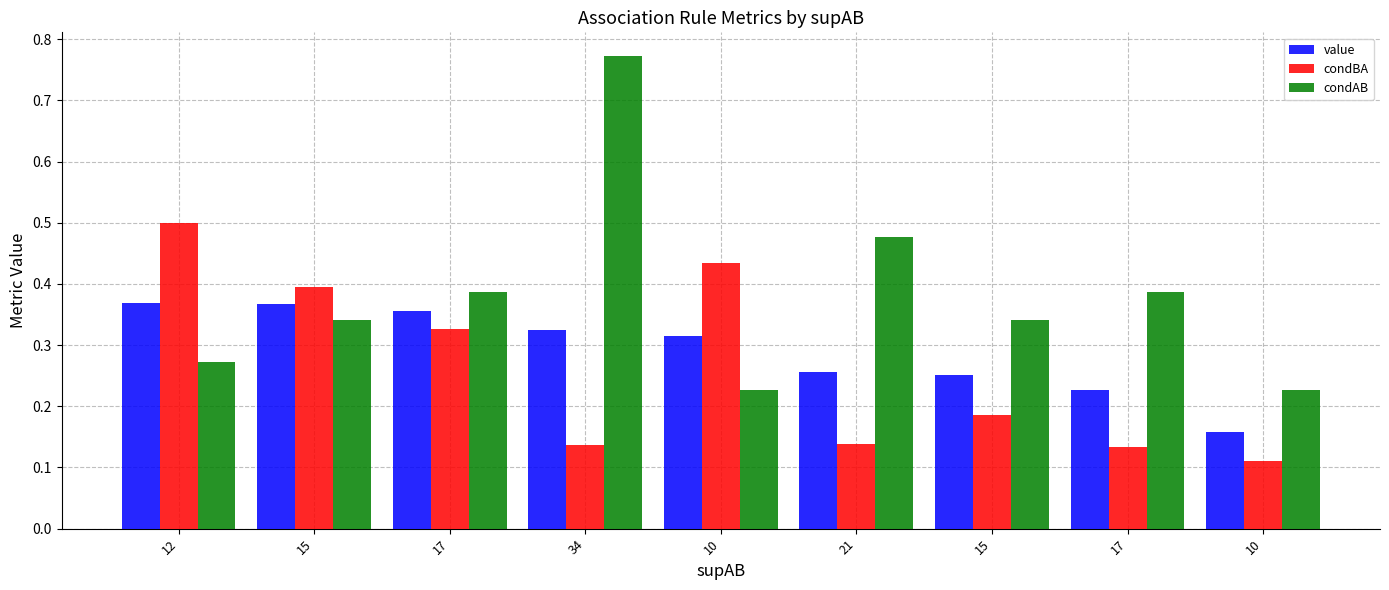

Which series changed the most between 10 and 17?

condBA